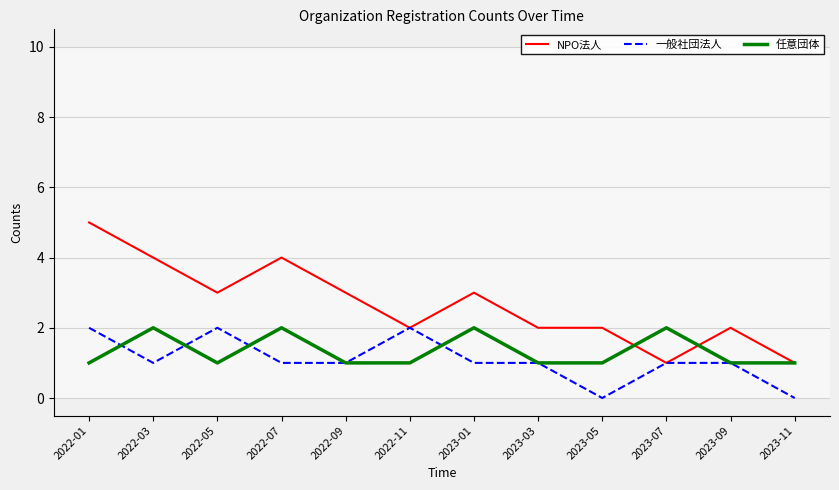

What is the average value of the 任意団体 series?

1